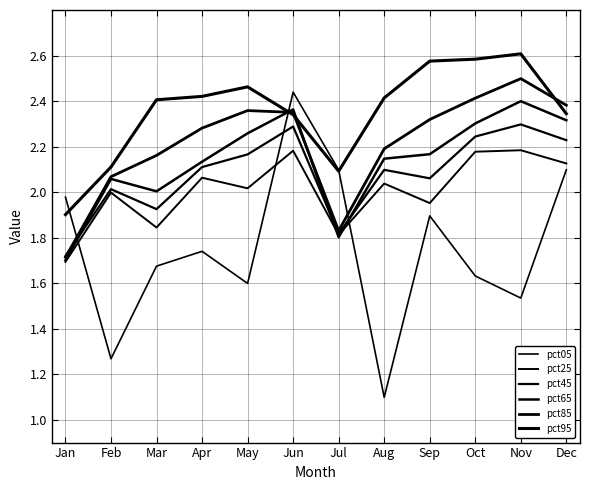

Reading left to right, list all the values displayed in this chart.

pct05: Jan=2.0	Feb=1.3	Mar=1.7	Apr=1.7	May=1.6	Jun=2.4	Jul=2.1	Aug=1.1	Sep=1.9	Oct=1.6	Nov=1.5	Dec=2.1
pct25: Jan=1.7	Feb=2.0	Mar=1.8	Apr=2.1	May=2.0	Jun=2.2	Jul=1.8	Aug=2.0	Sep=2.0	Oct=2.2	Nov=2.2	Dec=2.1
pct45: Jan=1.7	Feb=2.0	Mar=1.9	Apr=2.1	May=2.2	Jun=2.3	Jul=1.8	Aug=2.1	Sep=2.1	Oct=2.2	Nov=2.3	Dec=2.2
pct65: Jan=1.7	Feb=2.1	Mar=2.0	Apr=2.1	May=2.3	Jun=2.4	Jul=1.8	Aug=2.1	Sep=2.2	Oct=2.3	Nov=2.4	Dec=2.3
pct85: Jan=1.7	Feb=2.1	Mar=2.2	Apr=2.3	May=2.4	Jun=2.4	Jul=1.8	Aug=2.2	Sep=2.3	Oct=2.4	Nov=2.5	Dec=2.4
pct95: Jan=1.9	Feb=2.1	Mar=2.4	Apr=2.4	May=2.5	Jun=2.3	Jul=2.1	Aug=2.4	Sep=2.6	Oct=2.6	Nov=2.6	Dec=2.3